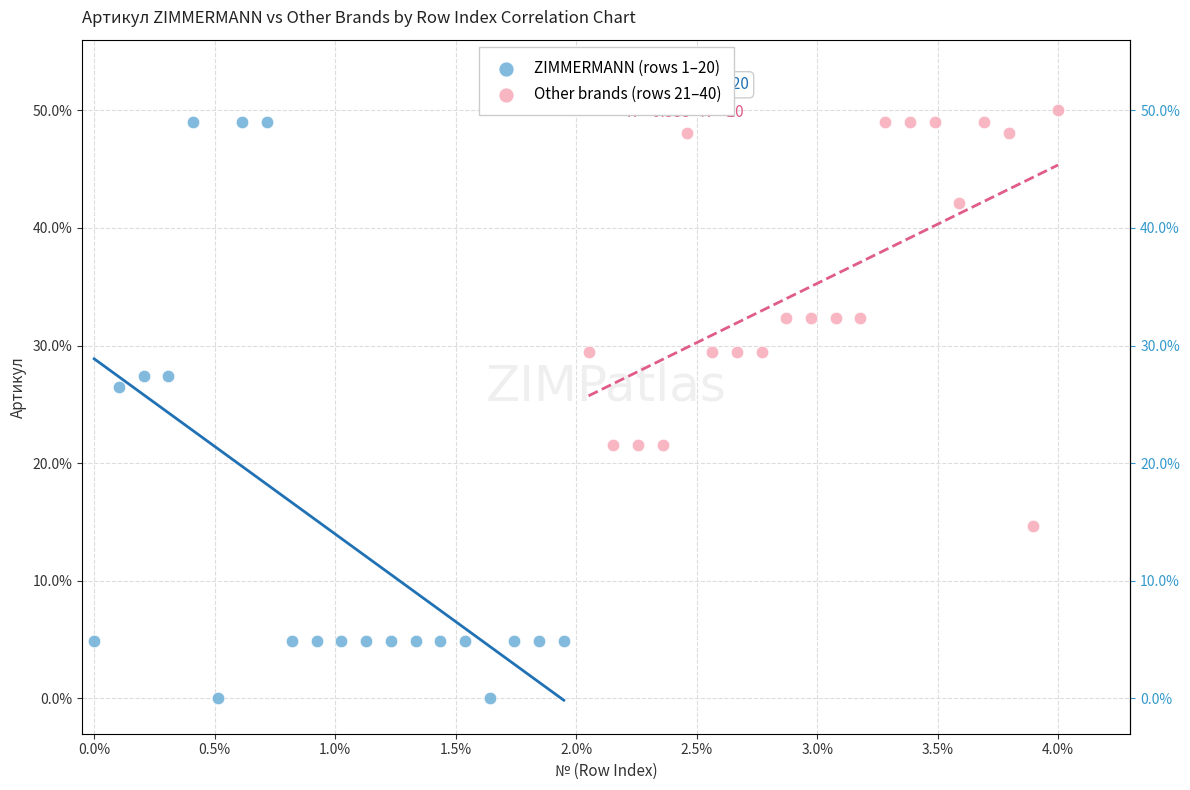

Which series has the largest Y range (max minus min)?

ZIMMERMANN (rows 1–20)